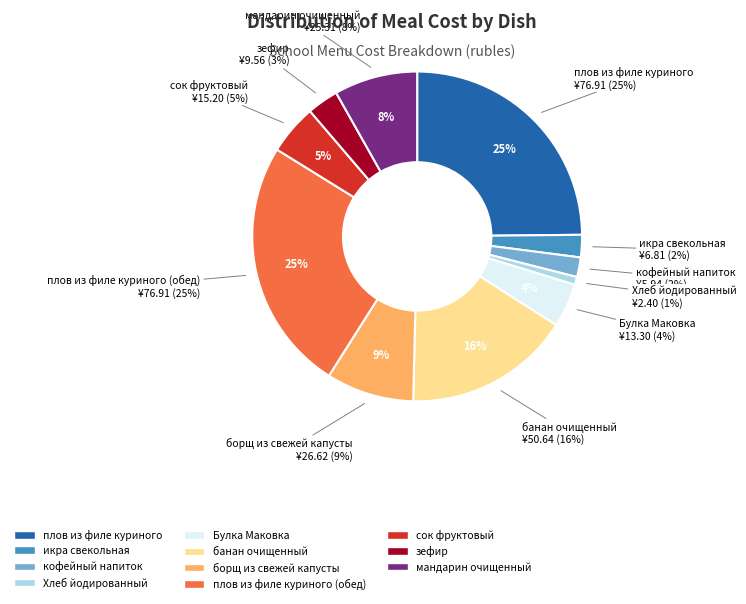

Is Булка Маковка the majority of the pie?

No